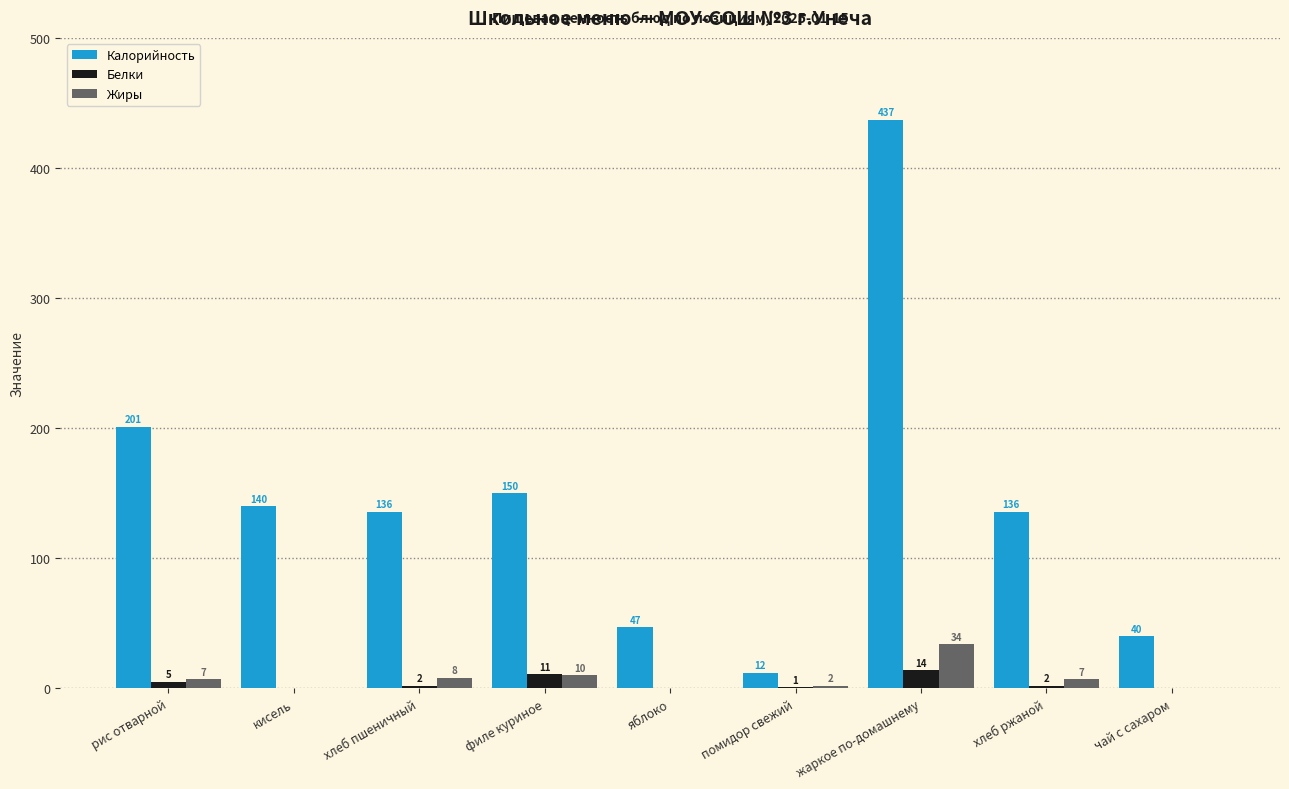

What is the total value across all series at помидор свежий?

15